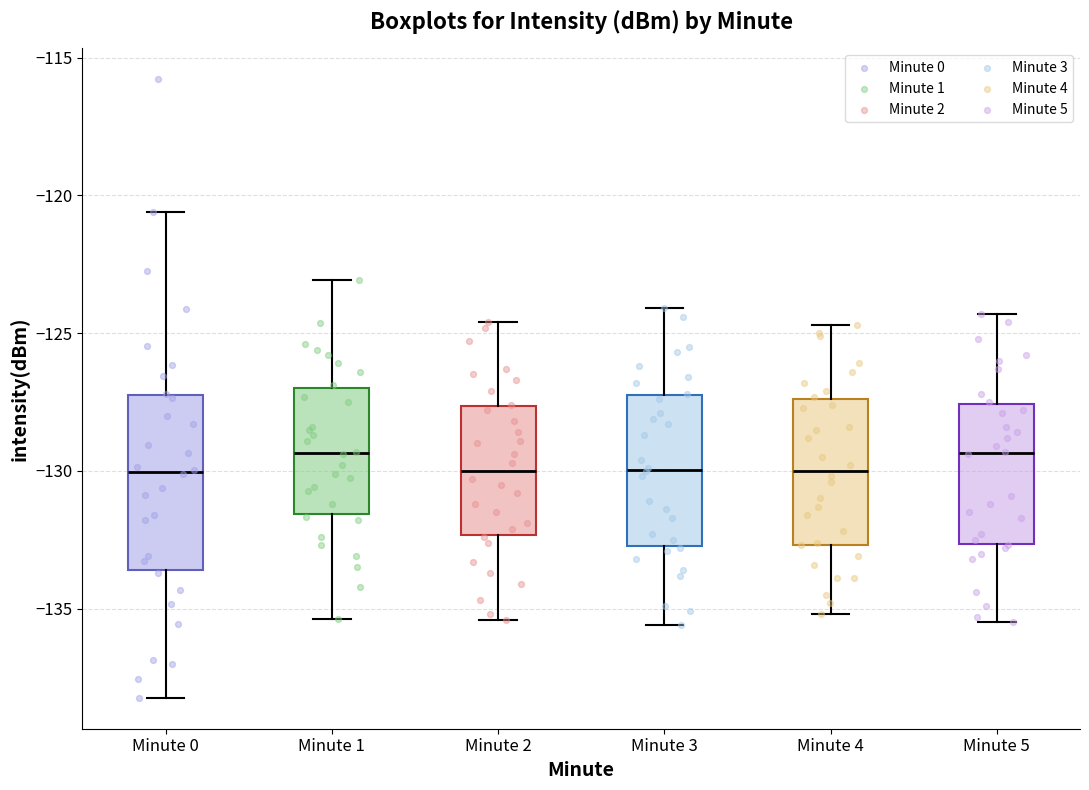

Reading left to right, transcribe this box plot: for each box, give where its median line is, the range the box spans, and where its two whiskers end, as read against the y-axis. The values are not printed on the chart, so give them approximately, as read against the axis.

Minute 0: median -130.0, box -133.5 to -127.0, whiskers -138.0 to -120.5
Minute 1: median -129.5, box -131.5 to -127.0, whiskers -135.5 to -123.0
Minute 2: median -130.0, box -132.5 to -127.5, whiskers -135.5 to -124.5
Minute 3: median -130.0, box -132.5 to -127.0, whiskers -135.5 to -124.0
Minute 4: median -130.0, box -132.5 to -127.5, whiskers -135.0 to -124.5
Minute 5: median -129.5, box -132.5 to -127.5, whiskers -135.5 to -124.5